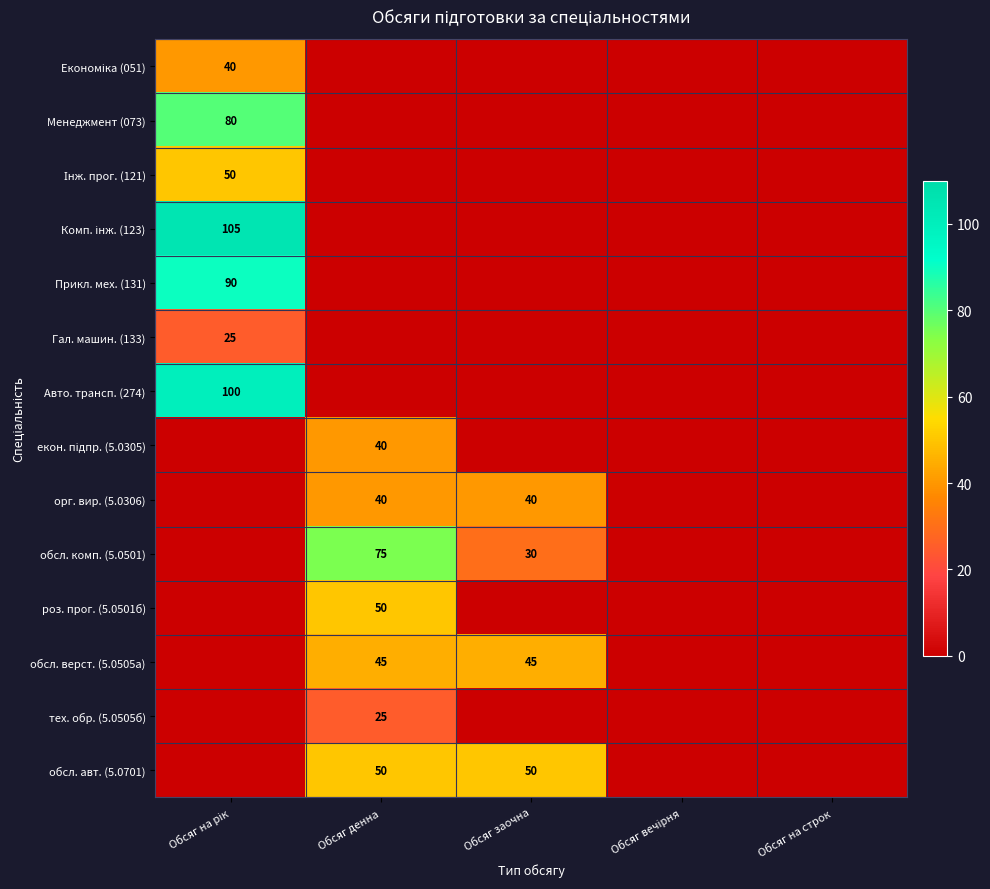

True or false: обсл. комп. (5.0501) has a value of 25 at Обсяг денна.

False